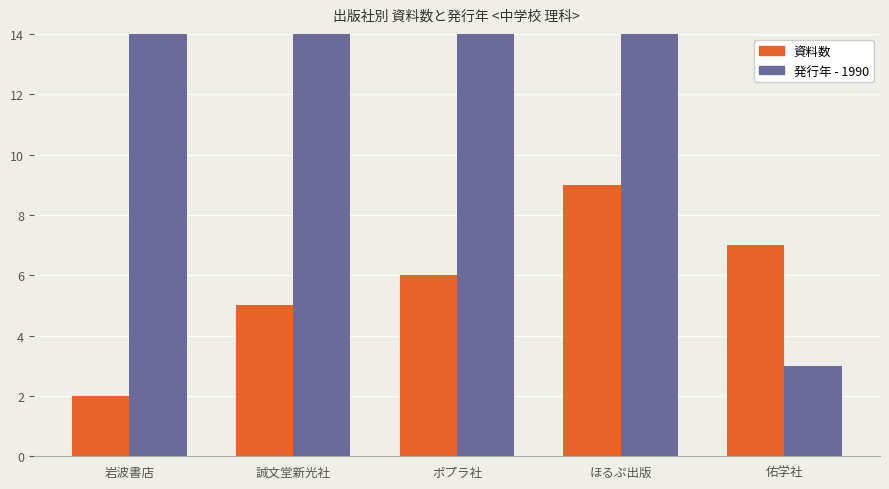

Rank the series by their maximum value, from lowest to highest.

資料数, 発行年 - 1990